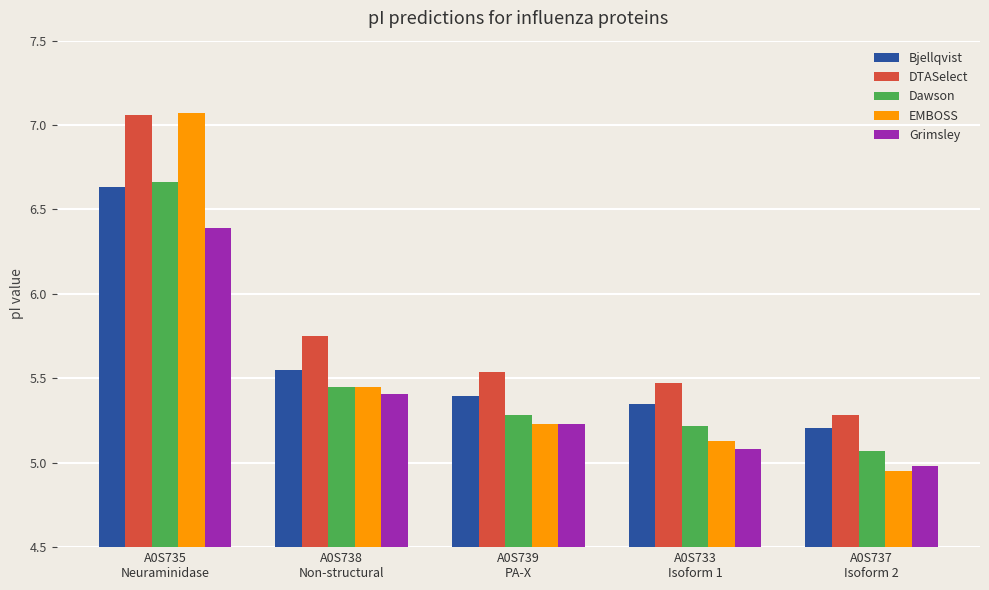

Does the chart contain any negative values?

No